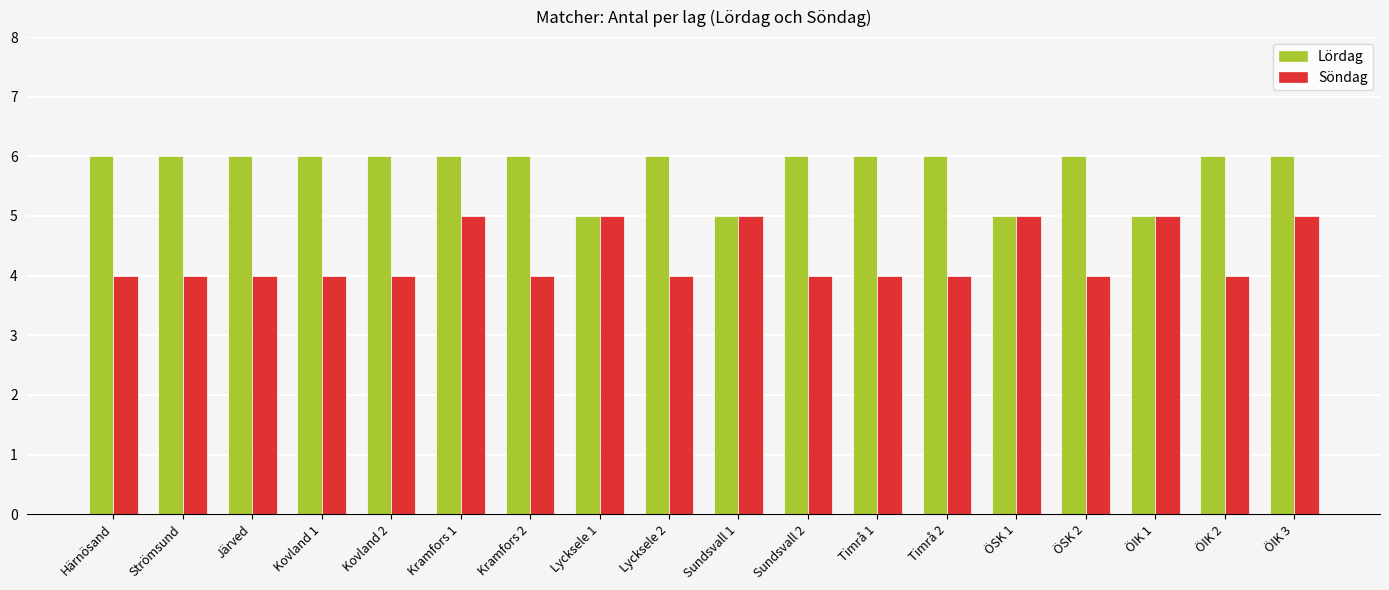

How many categories are shown in the chart?

18